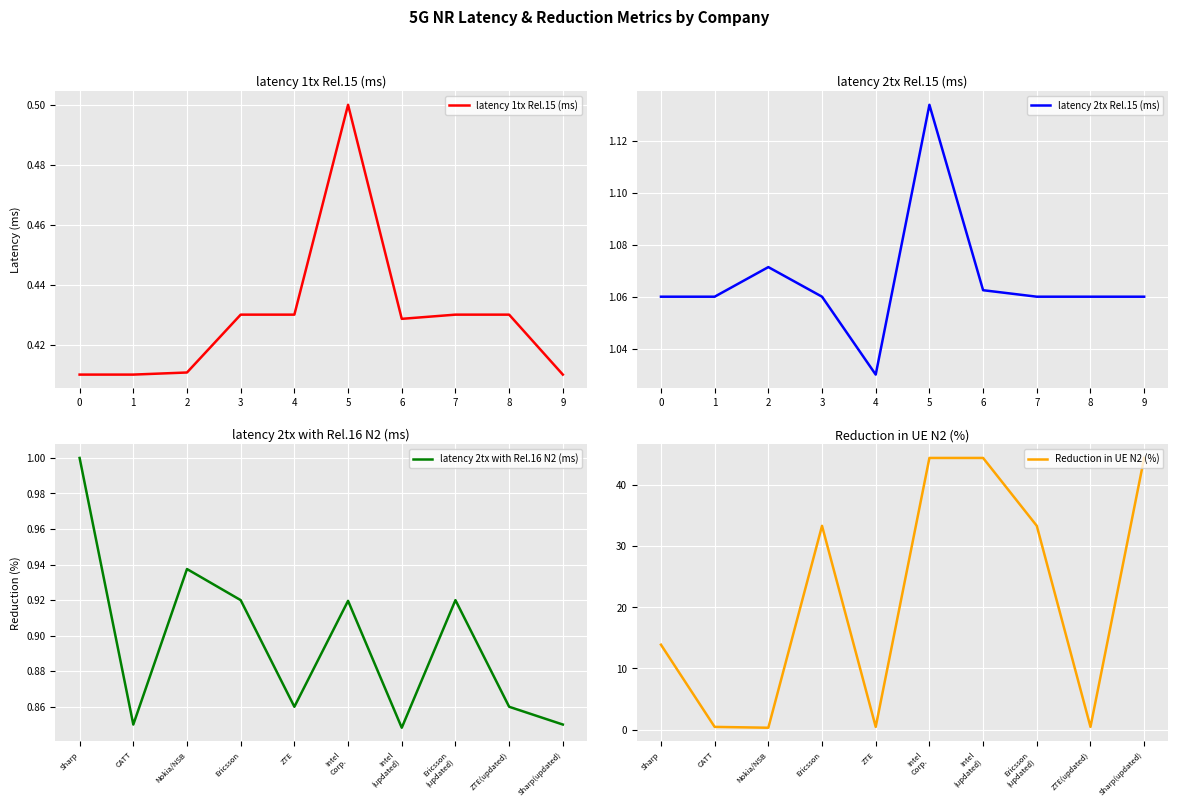

What is the maximum value for latency 1tx Rel.15 (ms)?

0.5